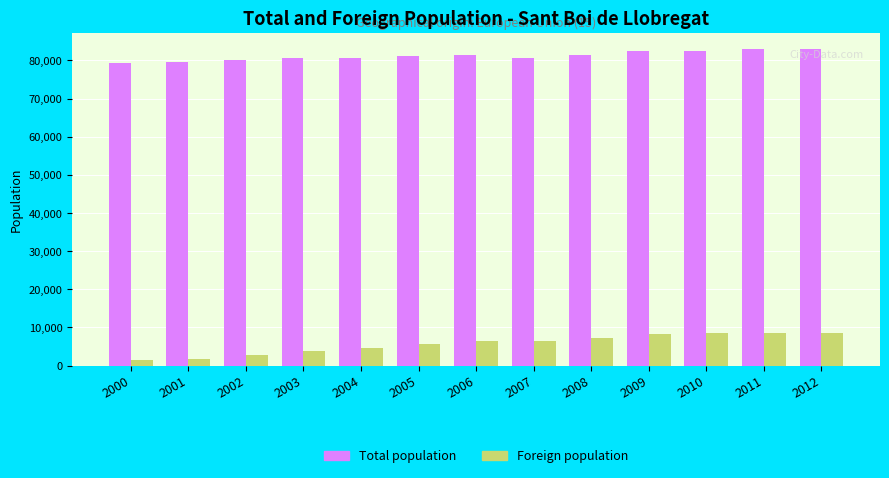

What is the sum of all Total population values?

1055595